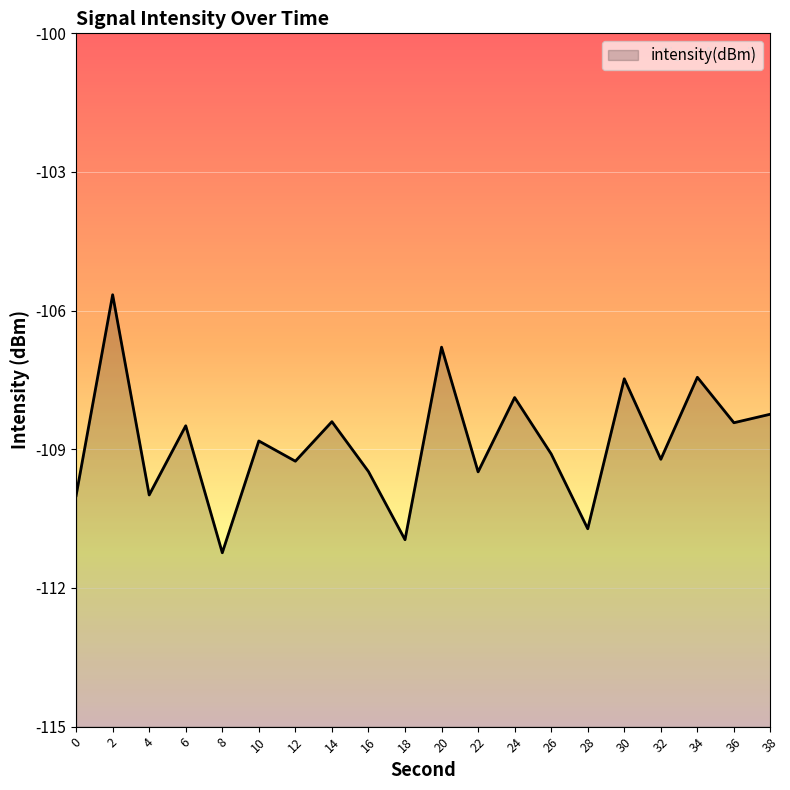

Count the number of data series in this chart.

1